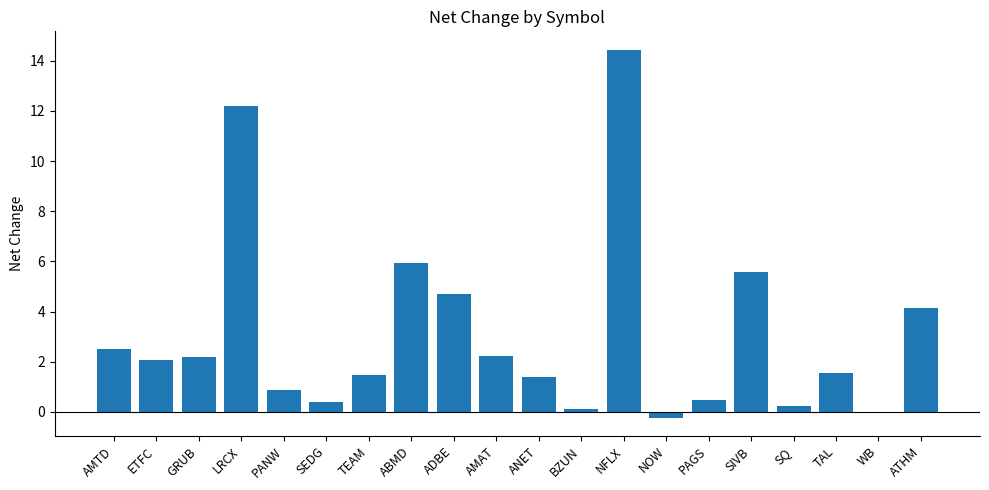

What position from the right is ABMD?

13